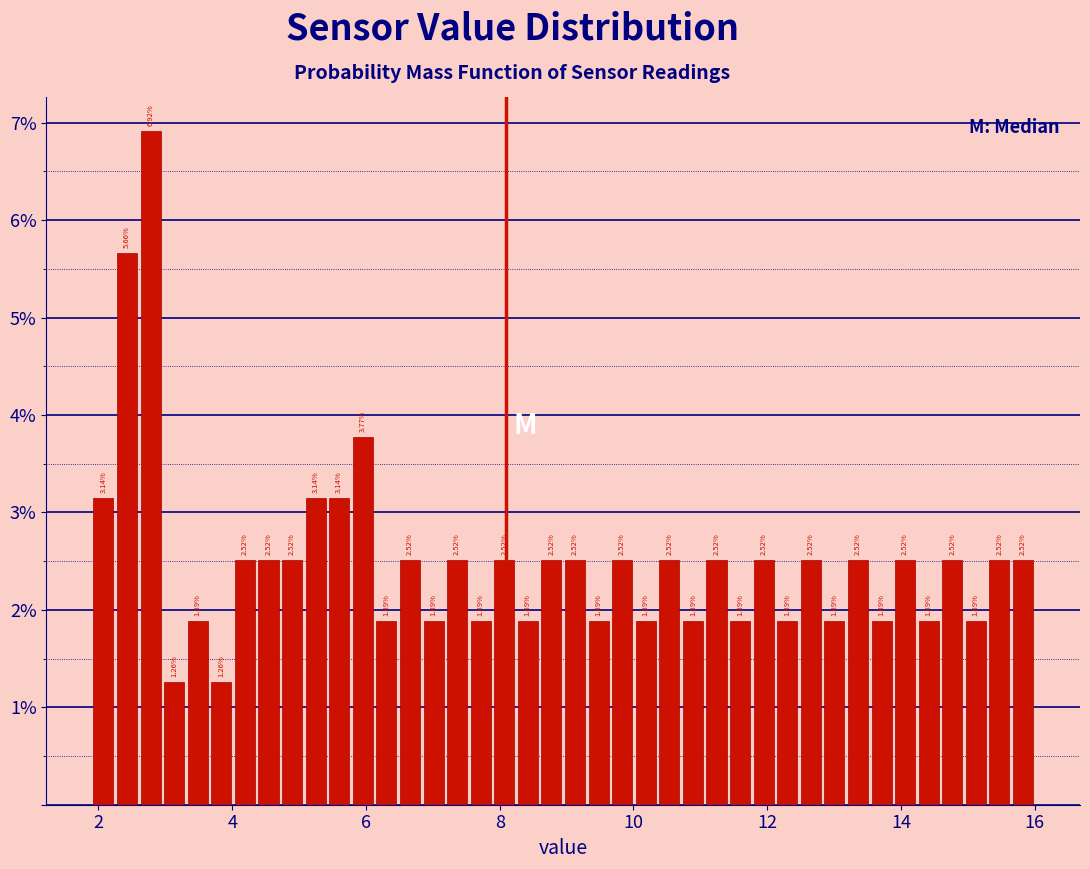

Around what value on the x-axis is the tallest bar? Give the approximate position of its centre, as read against the axis.

2.8